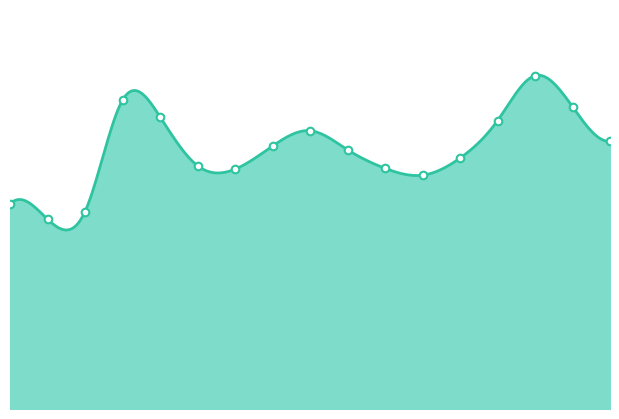

Which has a higher value, 08:00 or 00:30?

08:00